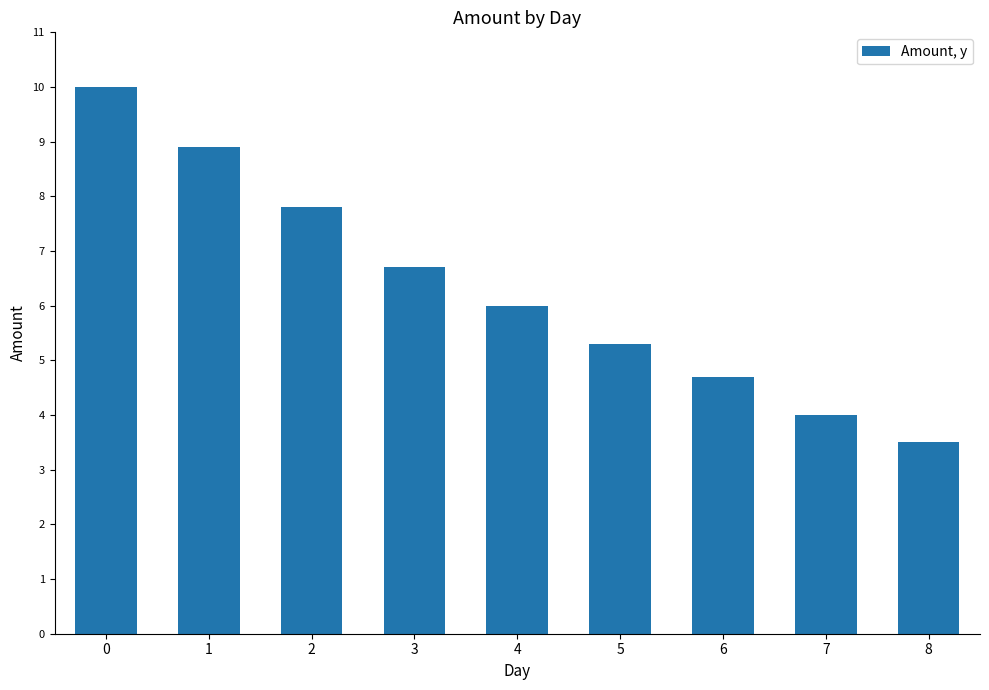

Reading right to left, transcribe all the data shown in this chart.

8=3.5	7=4.0	6=4.7	5=5.3	4=6.0	3=6.7	2=7.8	1=8.9	0=10.0